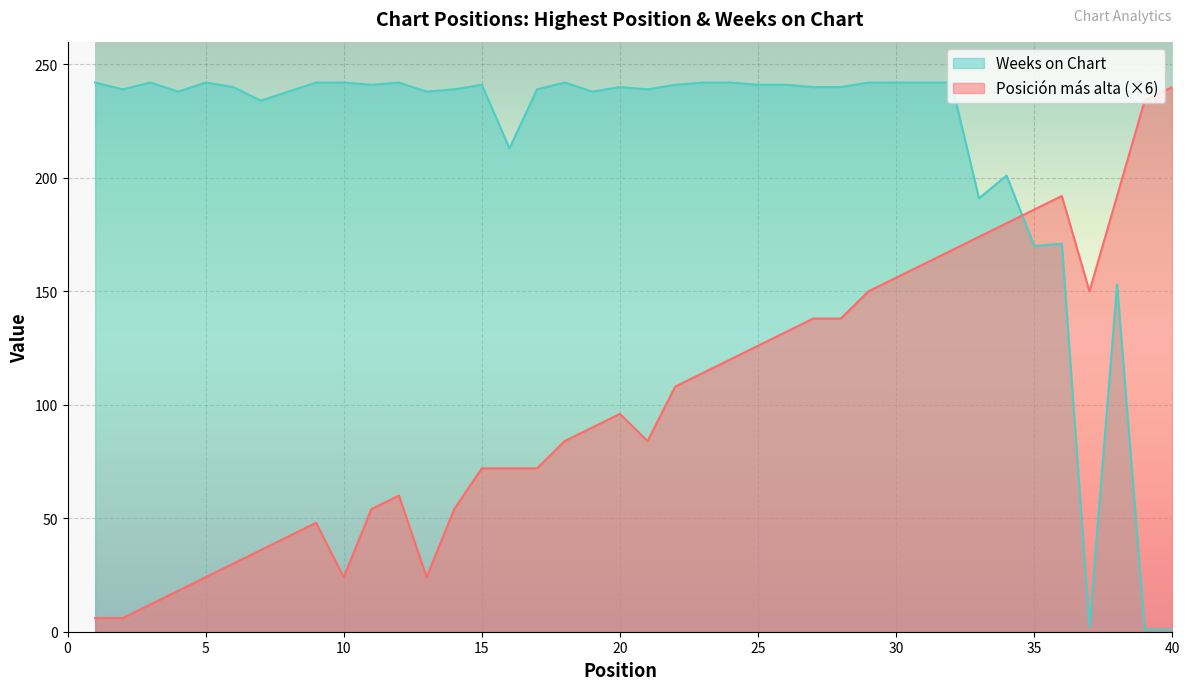

List the series in order of their overall mean, lowest first.

Posición más alta (×6), Weeks on Chart